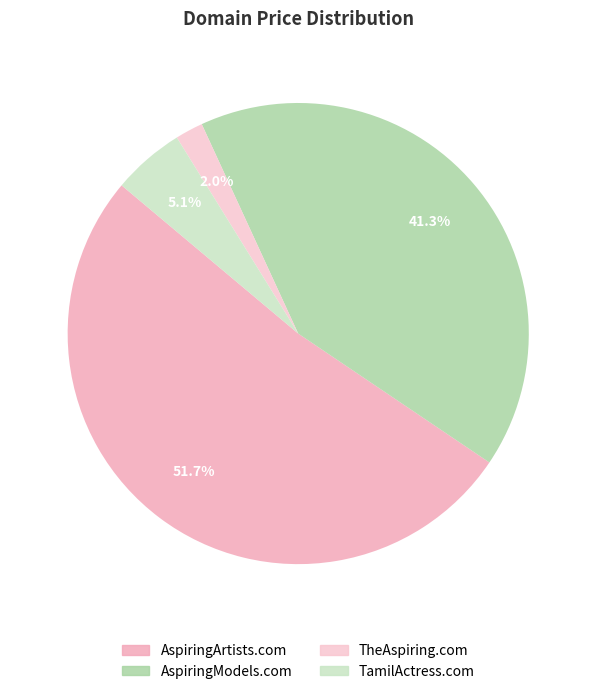

True or false: TheAspiring.com accounts for 2% of the total.

True